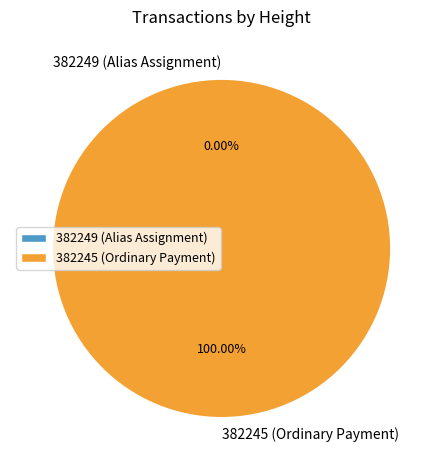

What is the total percentage of 382249 (Alias Assignment) and 382245 (Ordinary Payment)?

100.0%